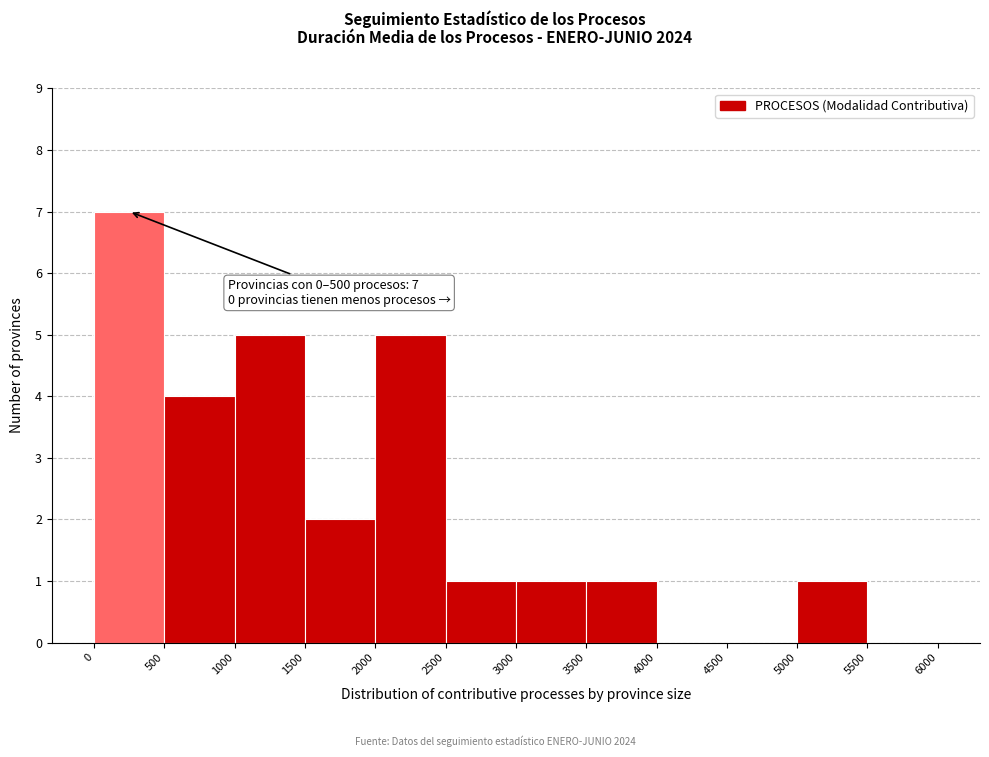

Over which range of the x-axis is the bar tallest?

0 to 500